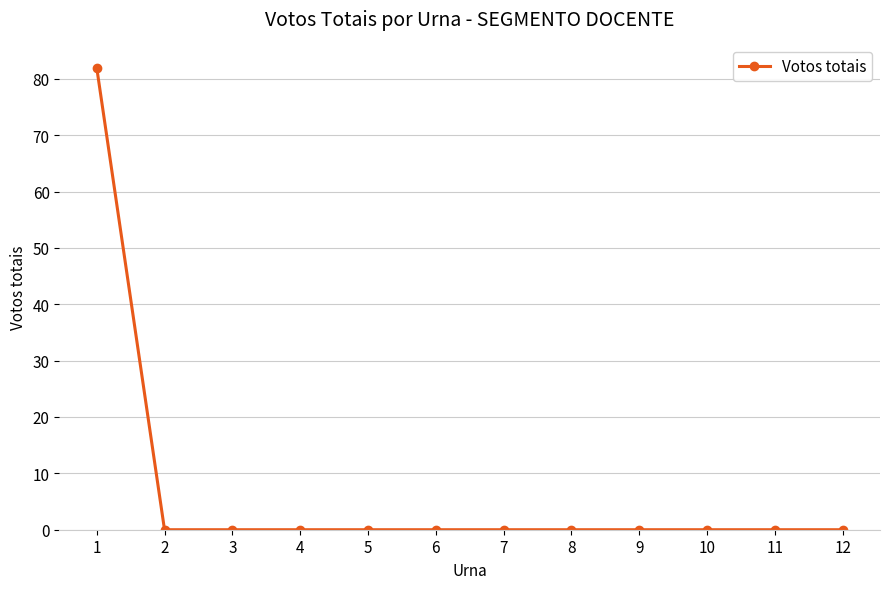

What is the maximum value shown in the chart?

82